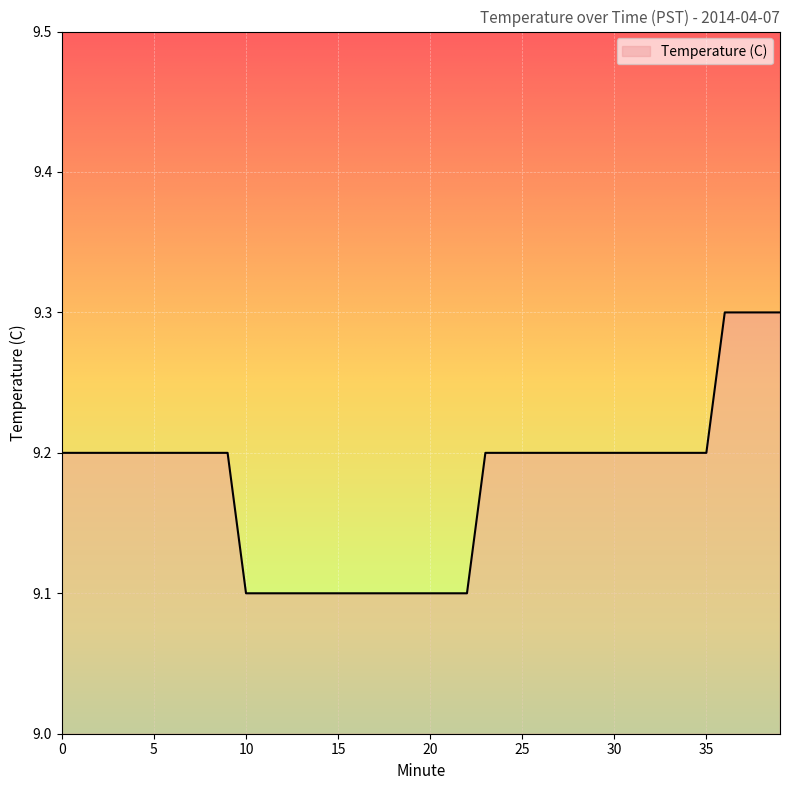

Reading right to left, list all the values displayed in this chart.

9.3	9.3	9.3	9.3	9.2	9.2	9.2	9.2	9.2	9.2	9.2	9.2	9.2	9.2	9.2	9.2	9.2	9.1	9.1	9.1	9.1	9.1	9.1	9.1	9.1	9.1	9.1	9.1	9.1	9.1	9.2	9.2	9.2	9.2	9.2	9.2	9.2	9.2	9.2	9.2